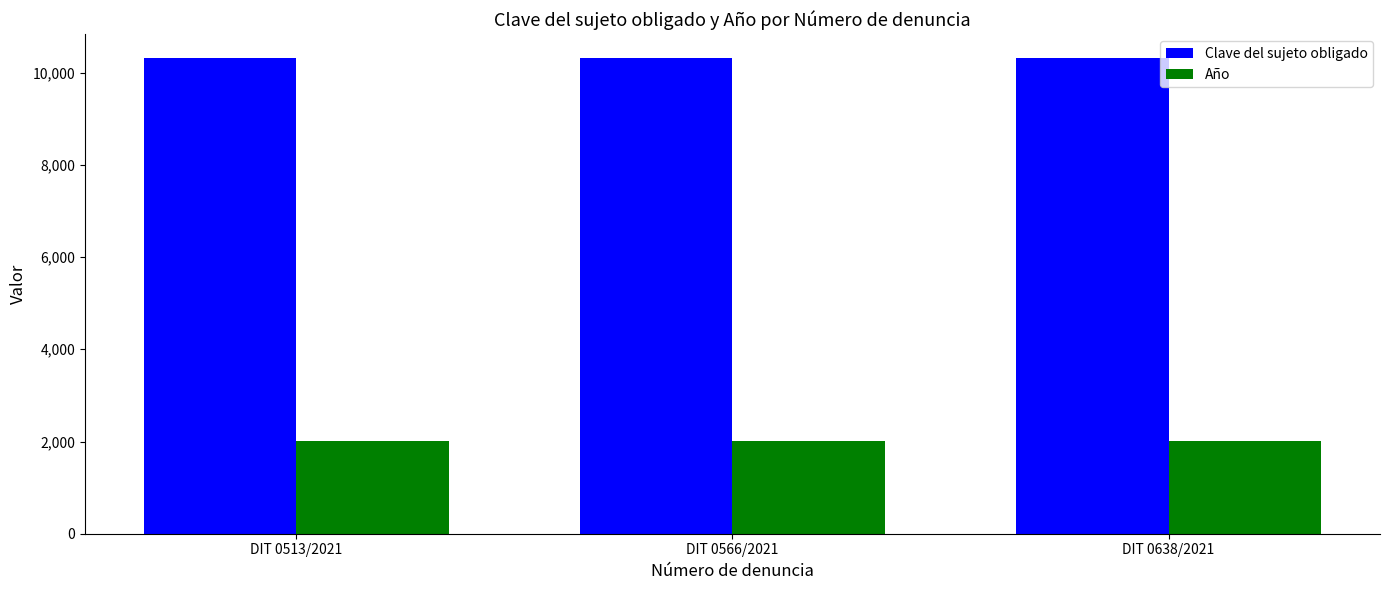

Reading right to left, extract all data points from this chart.

Clave del sujeto obligado: 10317	10317	10317
Año: 2021	2021	2021